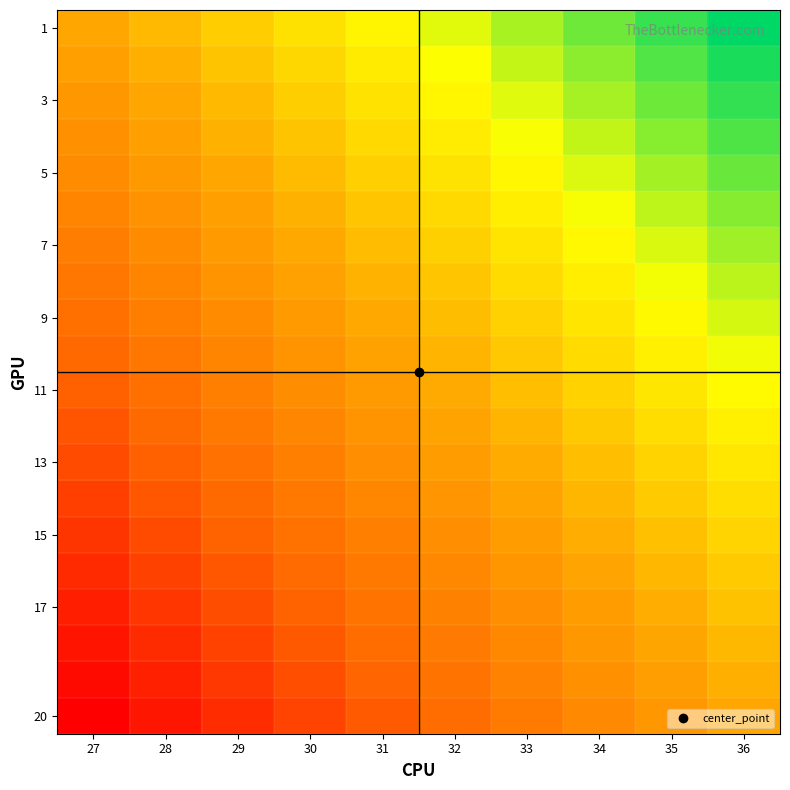

What is the maximum value shown in the chart?

115